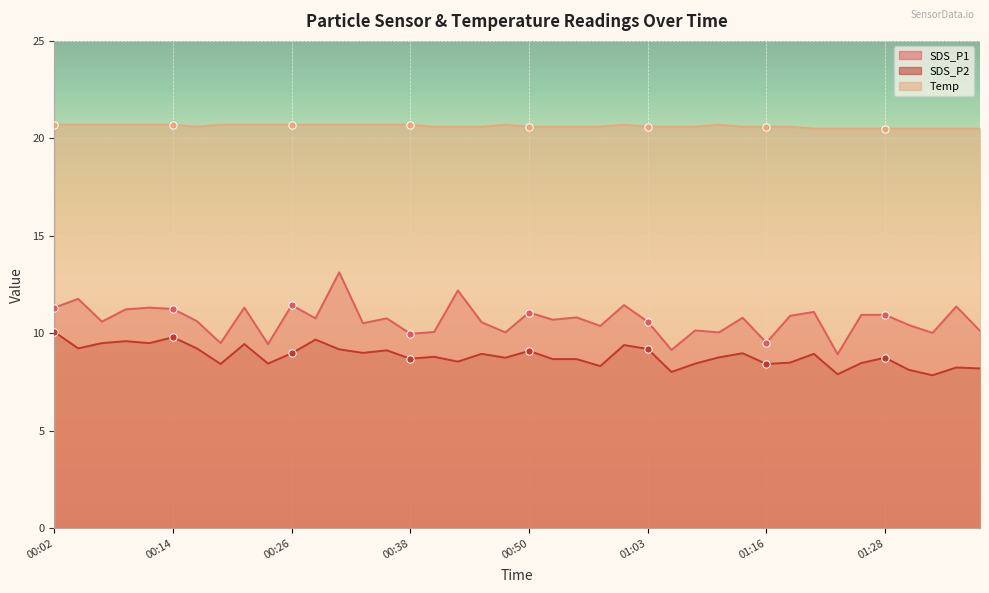

What are all the series names shown in the legend?

SDS_P1, SDS_P2, Temp